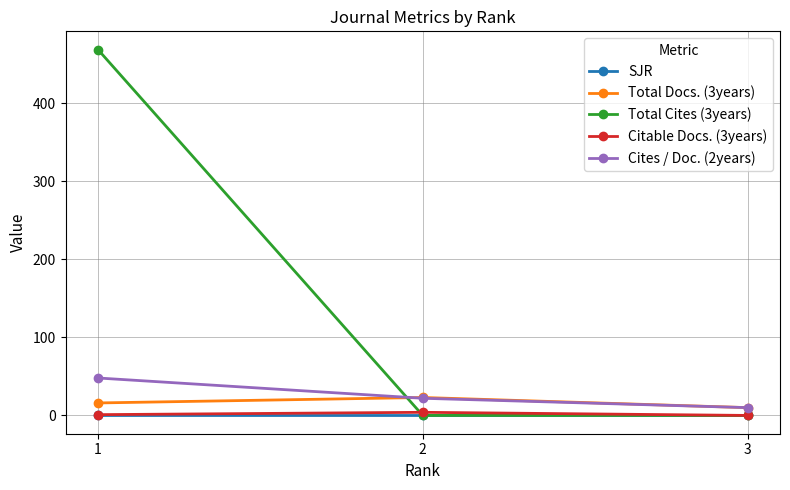

How many lines are shown in the chart?

5